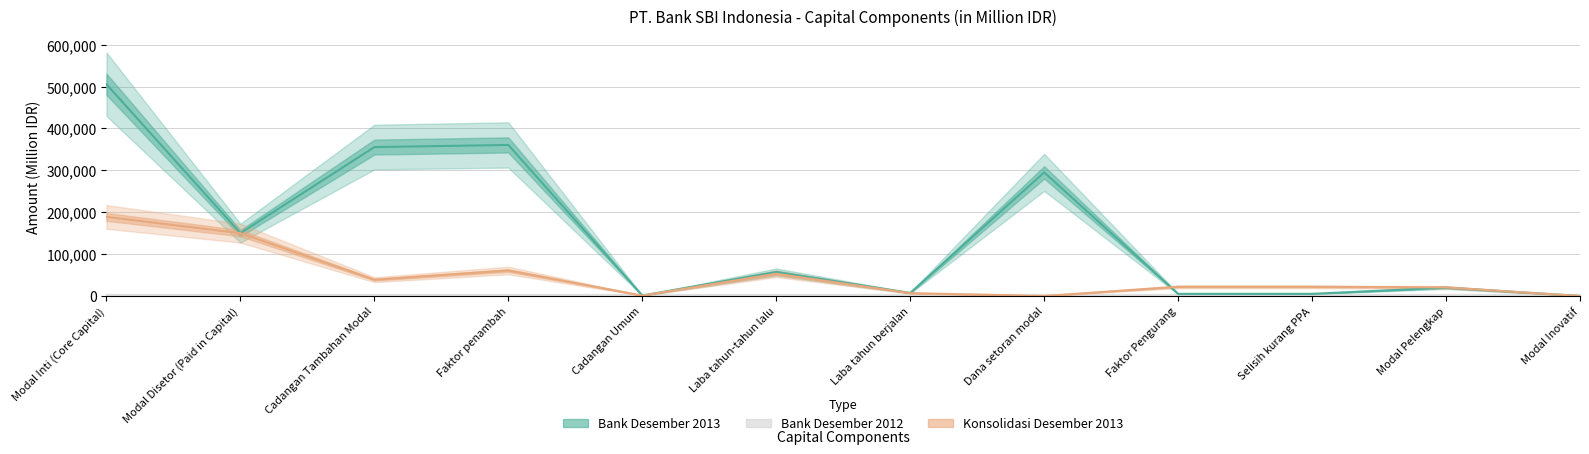

Rank the series at Dana setoran modal from highest to lowest value.

Bank Desember 2013, Konsolidasi Desember 2013